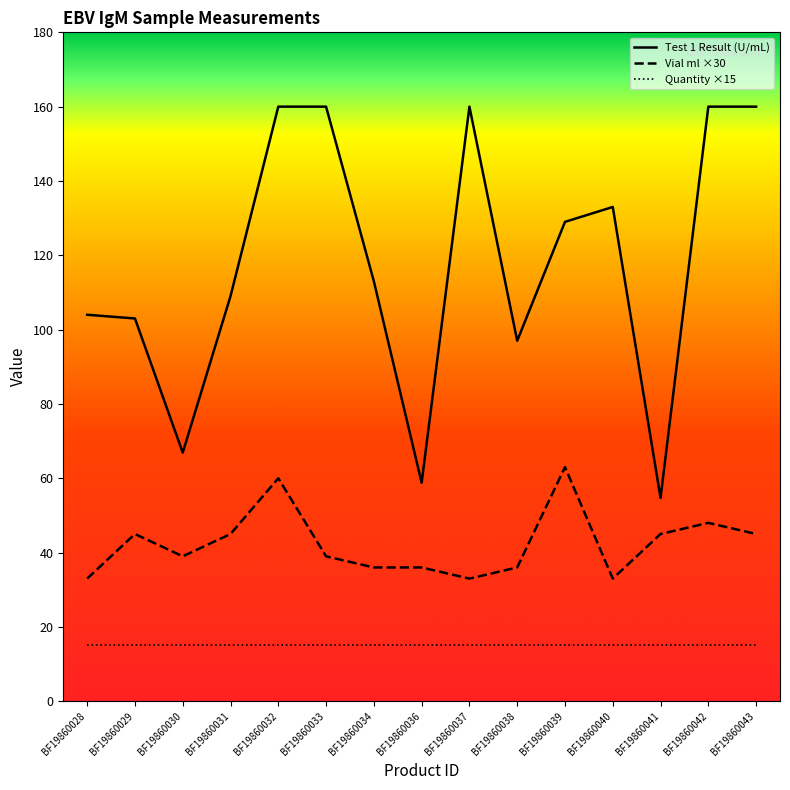

Reading left to right, what are all the values shown in this chart?

Test 1 Result (U/mL): BF19860028=104.0	BF19860029=103.0	BF19860030=66.9	BF19860031=109.0	BF19860032=160.0	BF19860033=160.0	BF19860034=113.0	BF19860036=58.8	BF19860037=160.0	BF19860038=97.0	BF19860039=129.0	BF19860040=133.0	BF19860041=54.7	BF19860042=160.0	BF19860043=160.0
Vial ml ×30: BF19860028=33.0	BF19860029=45.0	BF19860030=39.0	BF19860031=45.0	BF19860032=60.0	BF19860033=39.0	BF19860034=36.0	BF19860036=36.0	BF19860037=33.0	BF19860038=36.0	BF19860039=63.0	BF19860040=33.0	BF19860041=45.0	BF19860042=48.0	BF19860043=45.0
Quantity ×15: BF19860028=15.0	BF19860029=15.0	BF19860030=15.0	BF19860031=15.0	BF19860032=15.0	BF19860033=15.0	BF19860034=15.0	BF19860036=15.0	BF19860037=15.0	BF19860038=15.0	BF19860039=15.0	BF19860040=15.0	BF19860041=15.0	BF19860042=15.0	BF19860043=15.0